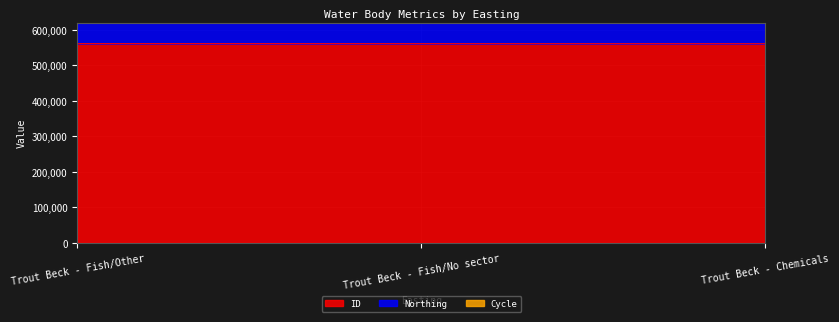

What is the difference between the highest and lowest values at Trout Beck - Fish/Other?

561656